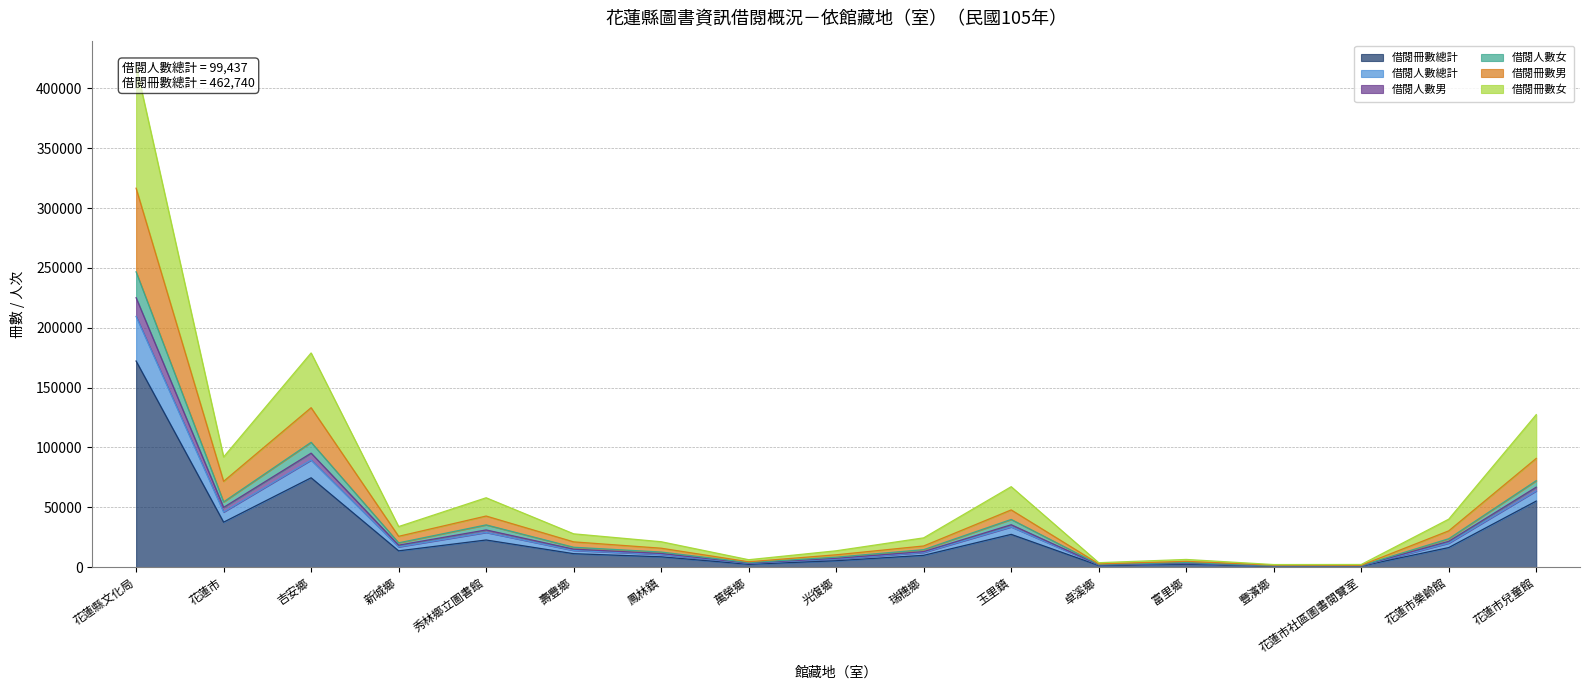

True or false: 借閱冊數總計 has a value of 30103 at 花蓮市兒童館.

False